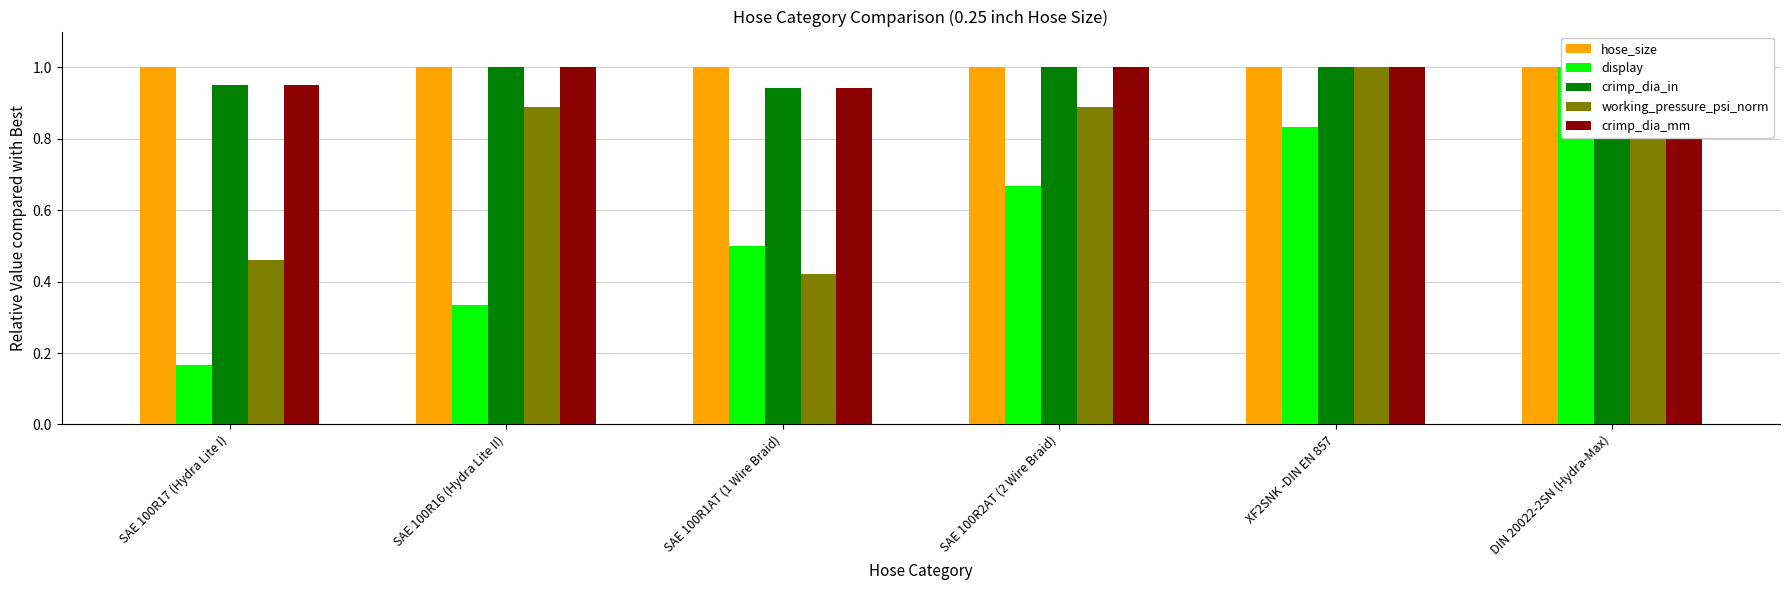

Reading left to right, list all the values displayed in this chart.

hose_size: 1.0	1.0	1.0	1.0	1.0	1.0
display: 0.2	0.3	0.5	0.7	0.8	1.0
crimp_dia_in: 0.9	1.0	0.9	1.0	1.0	1.0
working_pressure_psi_norm: 0.5	0.9	0.4	0.9	1.0	0.8
crimp_dia_mm: 0.9	1.0	0.9	1.0	1.0	1.0